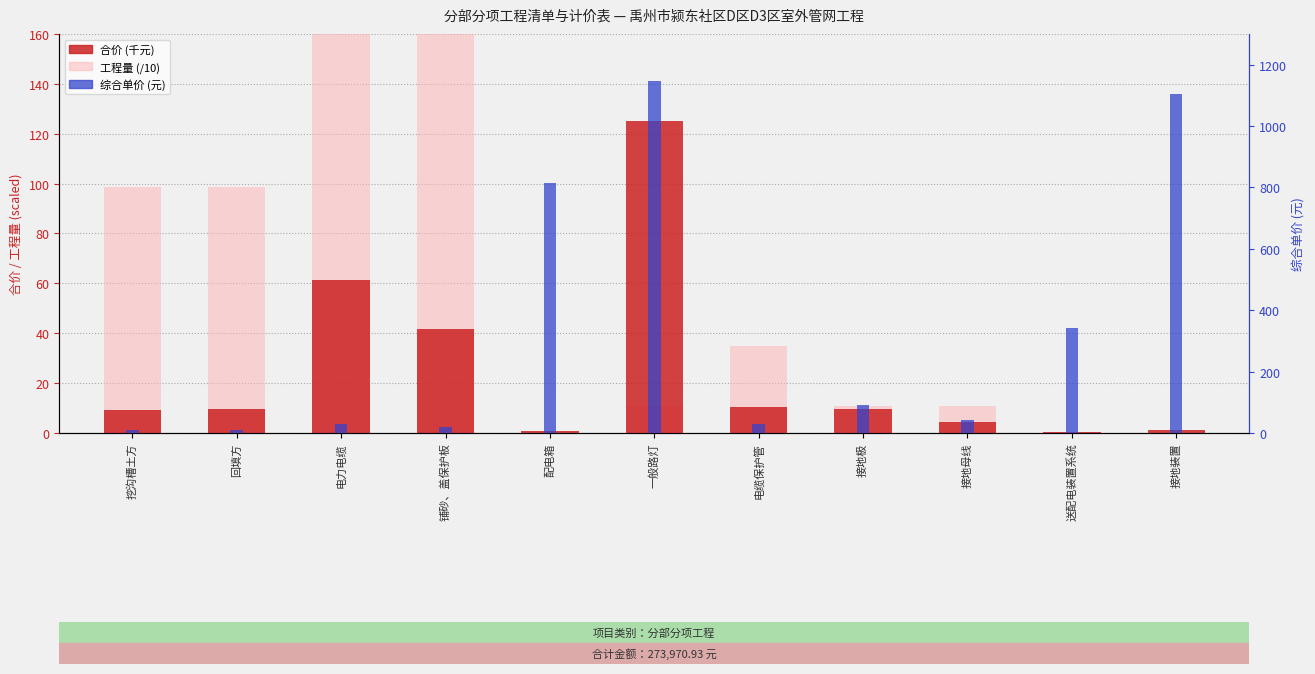

What is the approximate value of 合价 (千元) at 接地极?

9.8